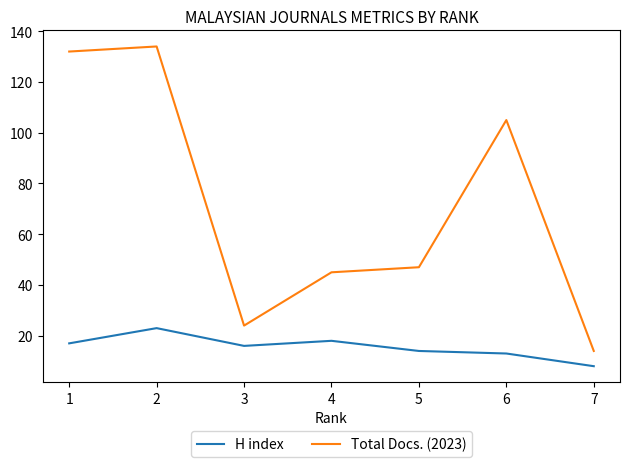

Rank the series by their average value, from highest to lowest.

Total Docs. (2023), H index